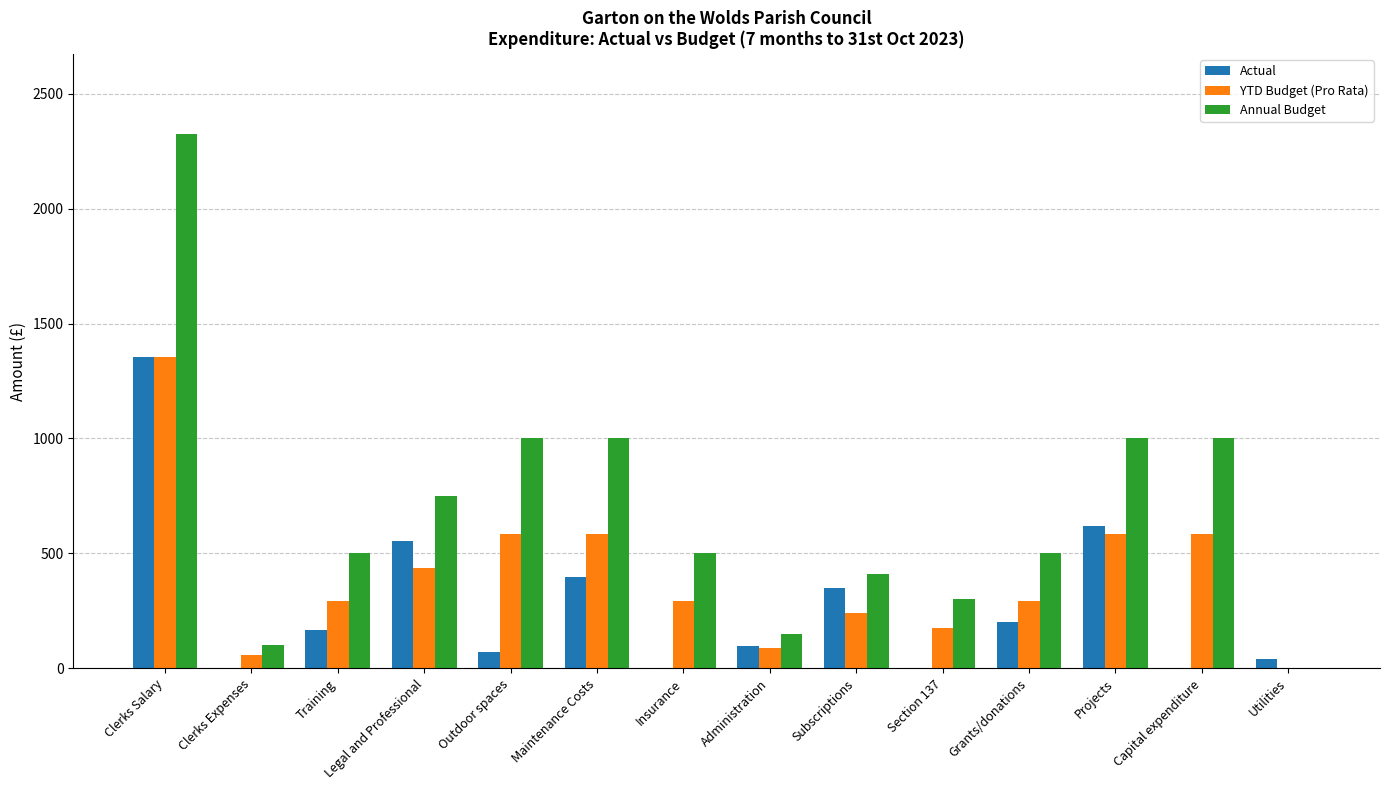

What is the total value across all series at Training?

959.7